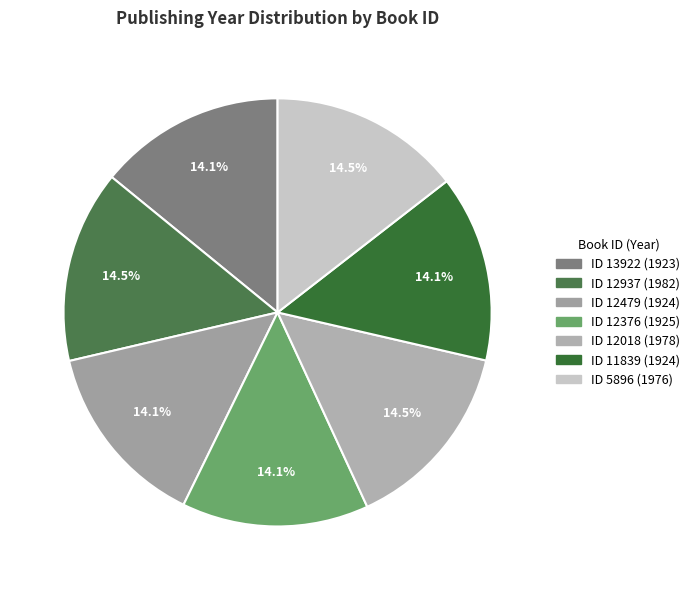

Count the number of slices in the pie.

7